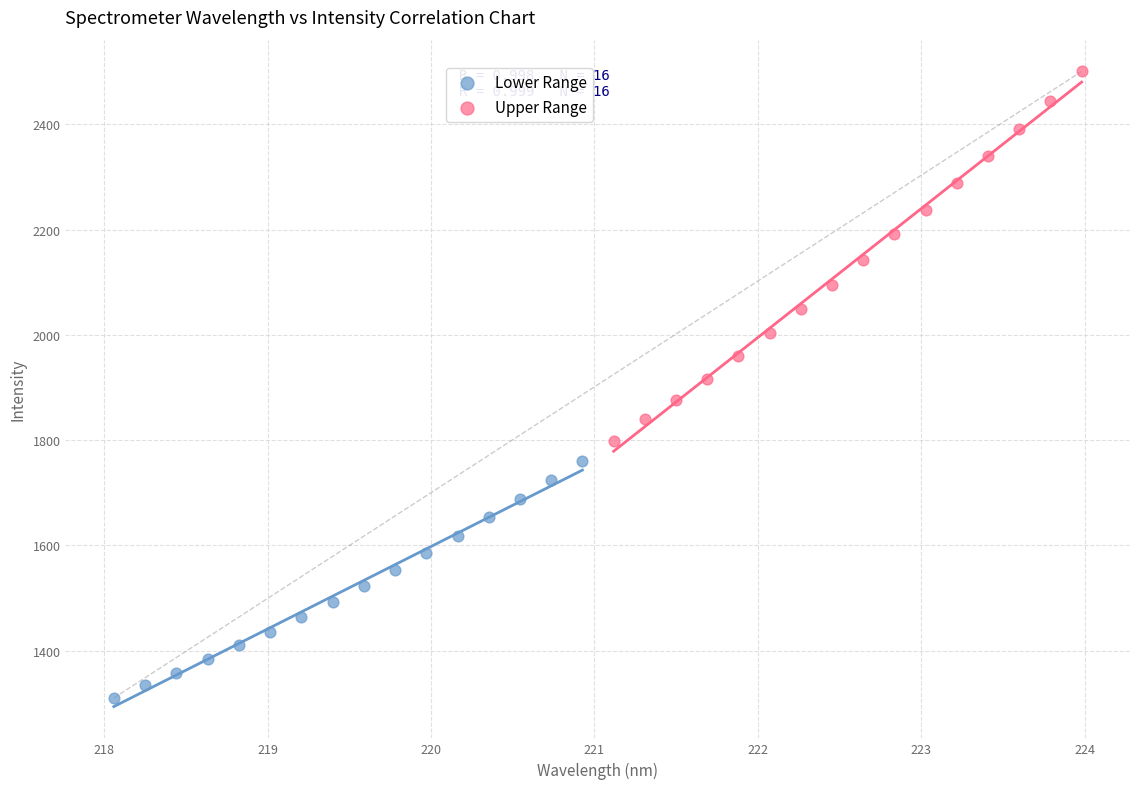

Which series reaches the minimum Y coordinate?

Lower Range